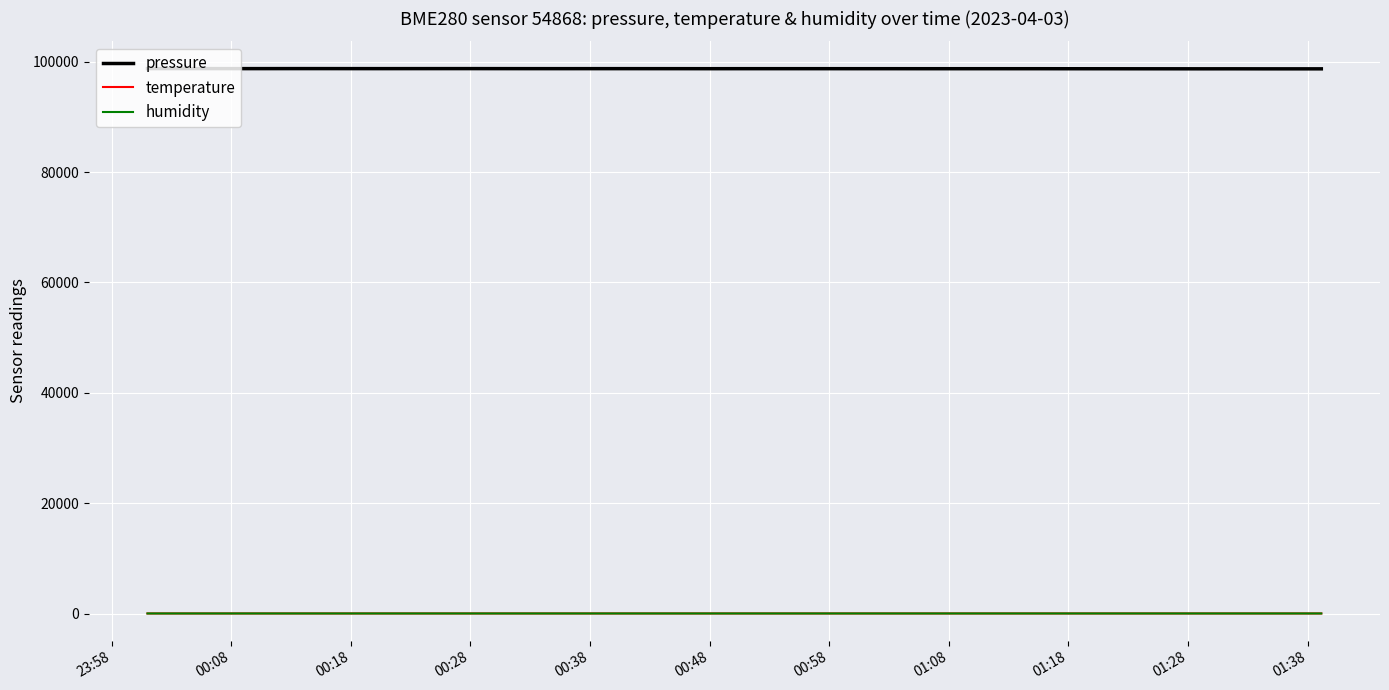

What is the minimum value for temperature?

22.1